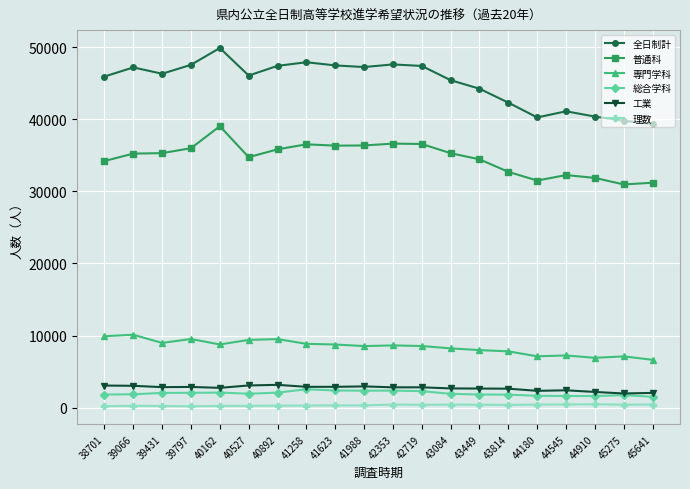

Is it true that 総合学科 equals 1817 at 43449?

True